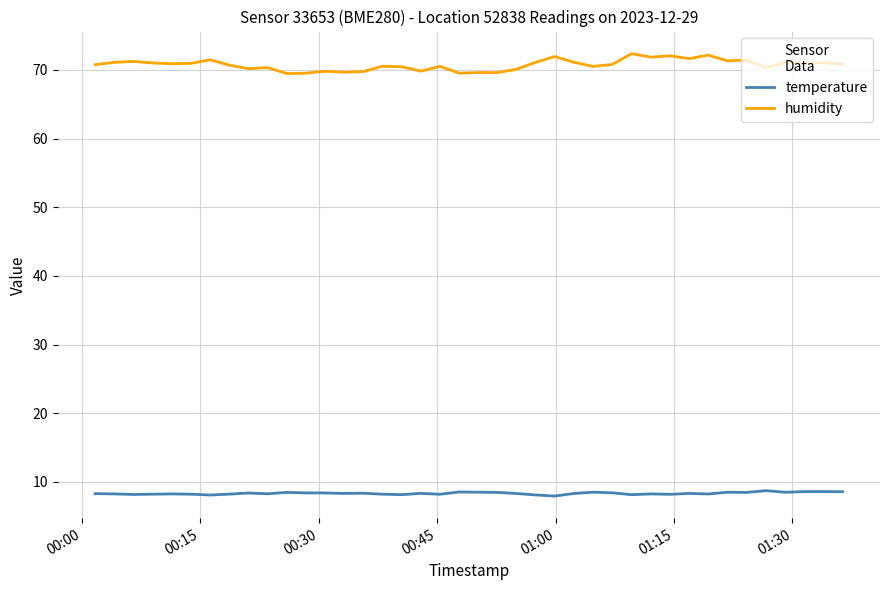

Which series has the largest range (max minus min)?

humidity